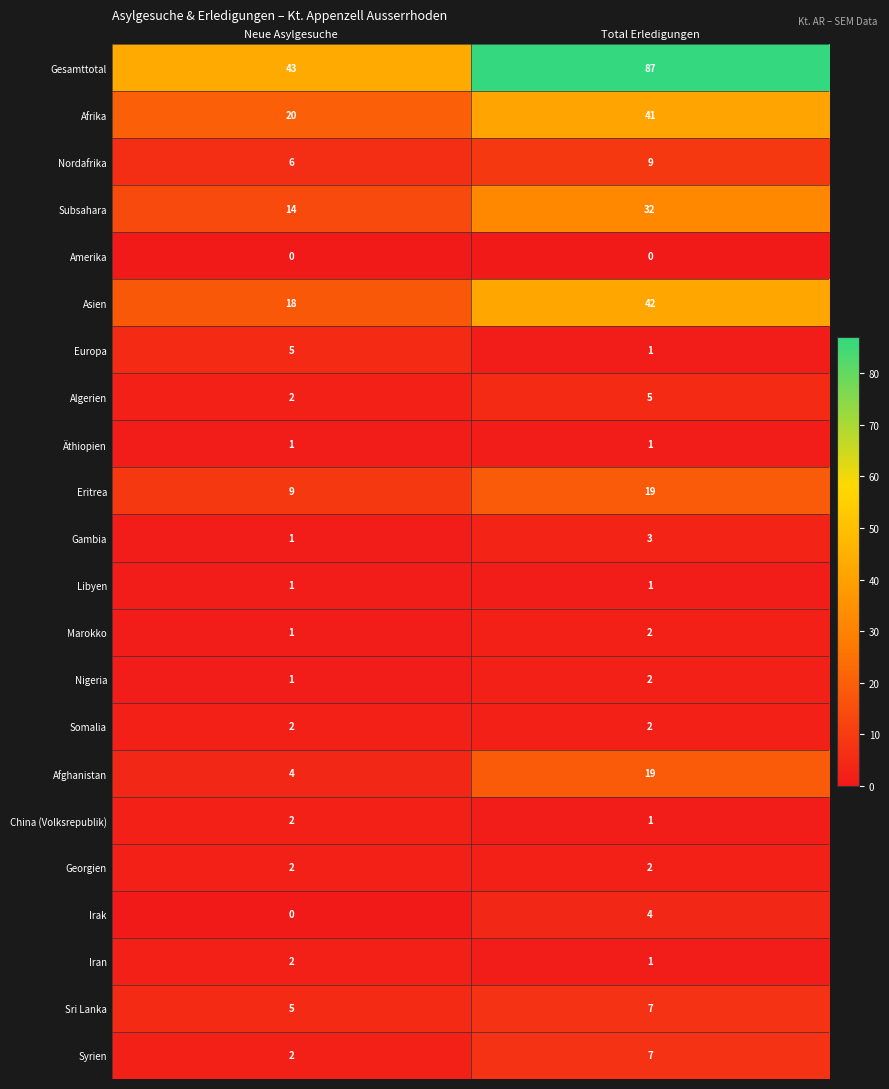

What is the sum of the Gesamttotal values at Total Erledigungen and Neue Asylgesuche?

130